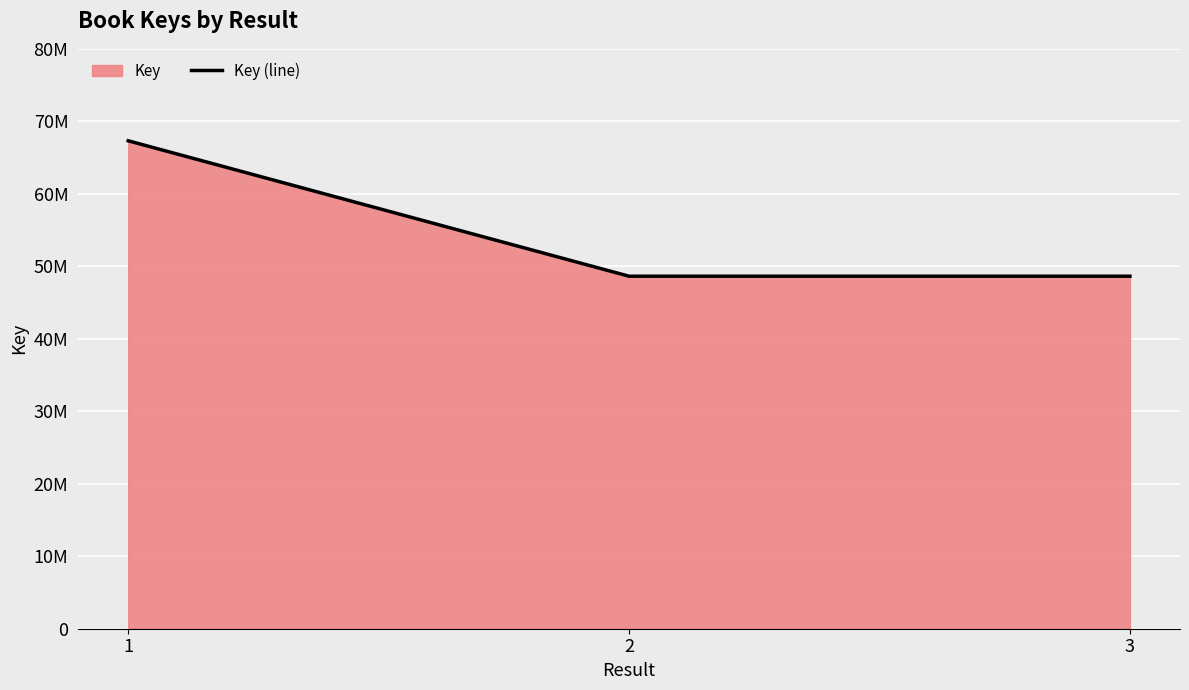

Reading left to right, list all the values displayed in this chart.

67313495	48629744	48630350